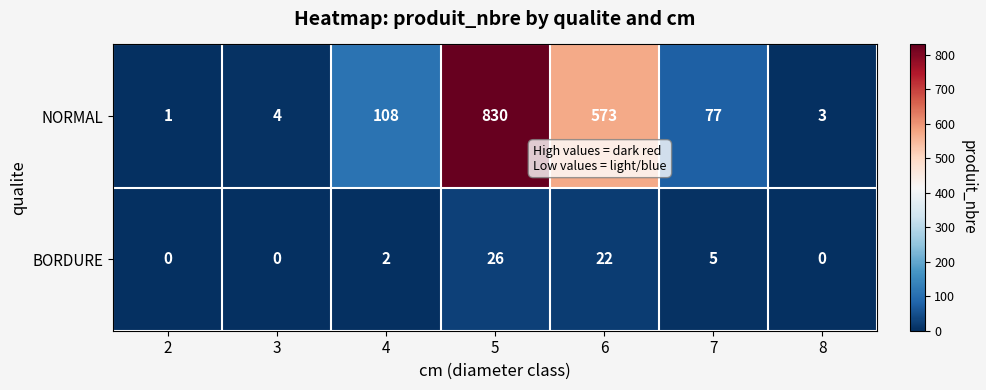

What is the highest value of the NORMAL series?

830